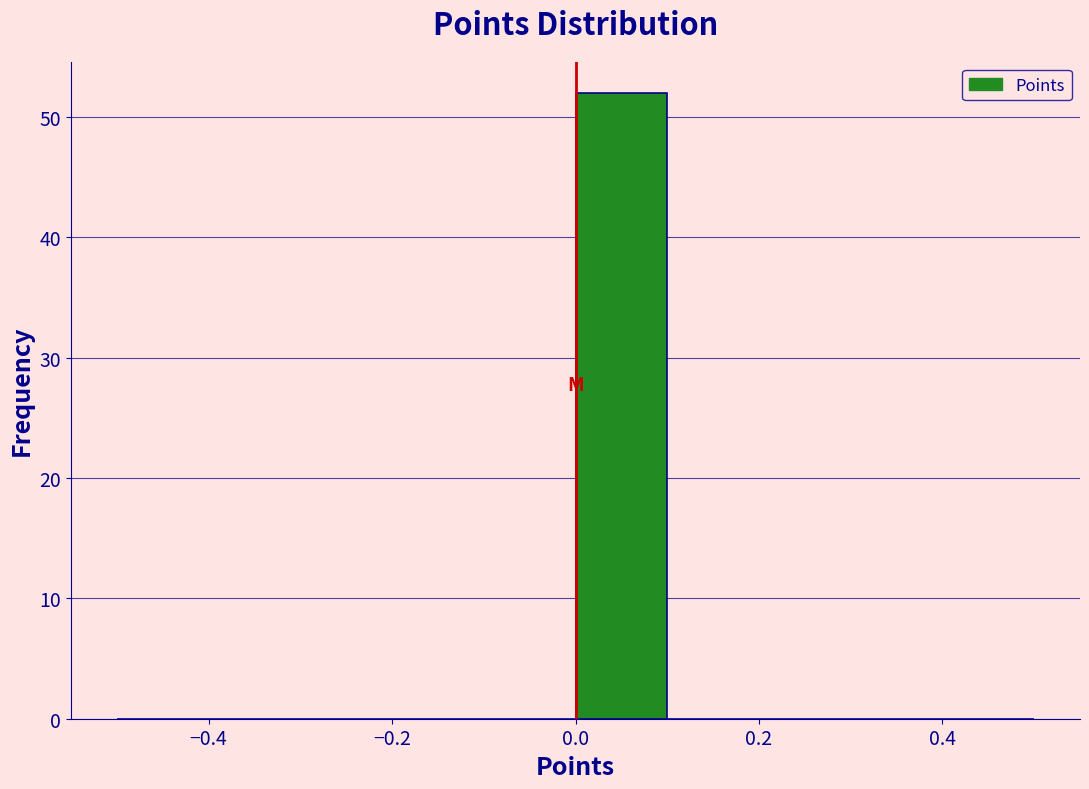

Reading left to right, list every bar in this chart as the range it spans on the x-axis followed by its height. The values are not printed on the chart, so give them approximately, as read against the axis.

-0.5 to -0.4: 0
-0.4 to -0.3: 0
-0.3 to -0.2: 0
-0.2 to -0.1: 0
-0.1 to 0.0: 0
0.0 to 0.1: 52
0.1 to 0.2: 0
0.2 to 0.3: 0
0.3 to 0.4: 0
0.4 to 0.5: 0